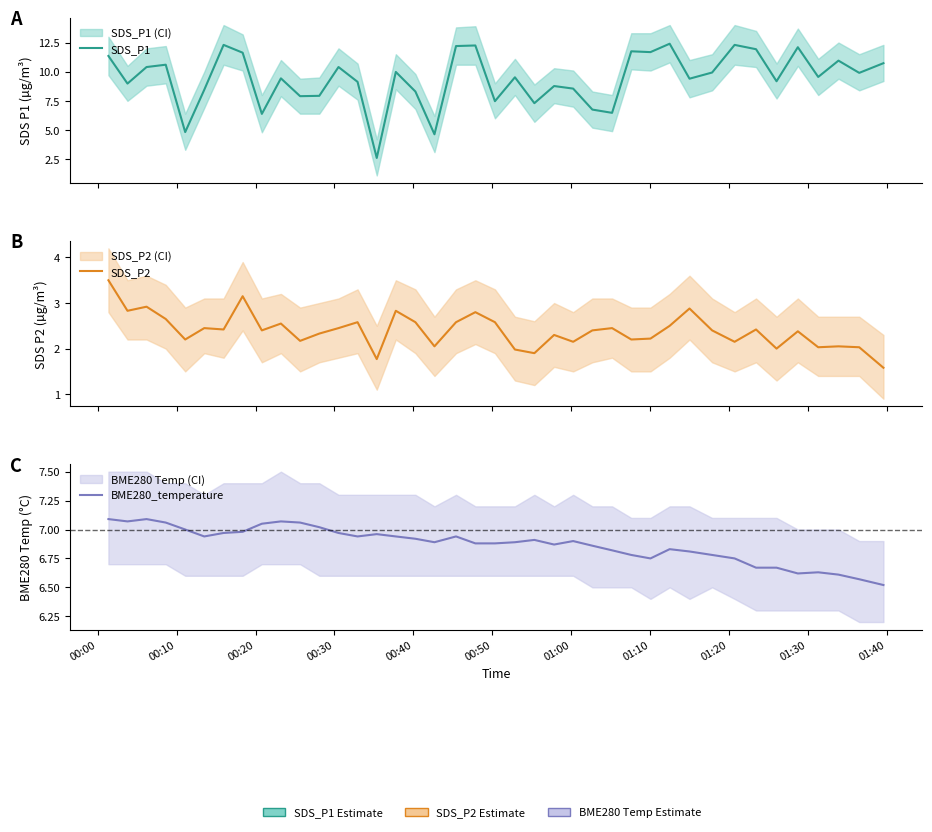

Does the chart display data point markers on the line(s)?

No